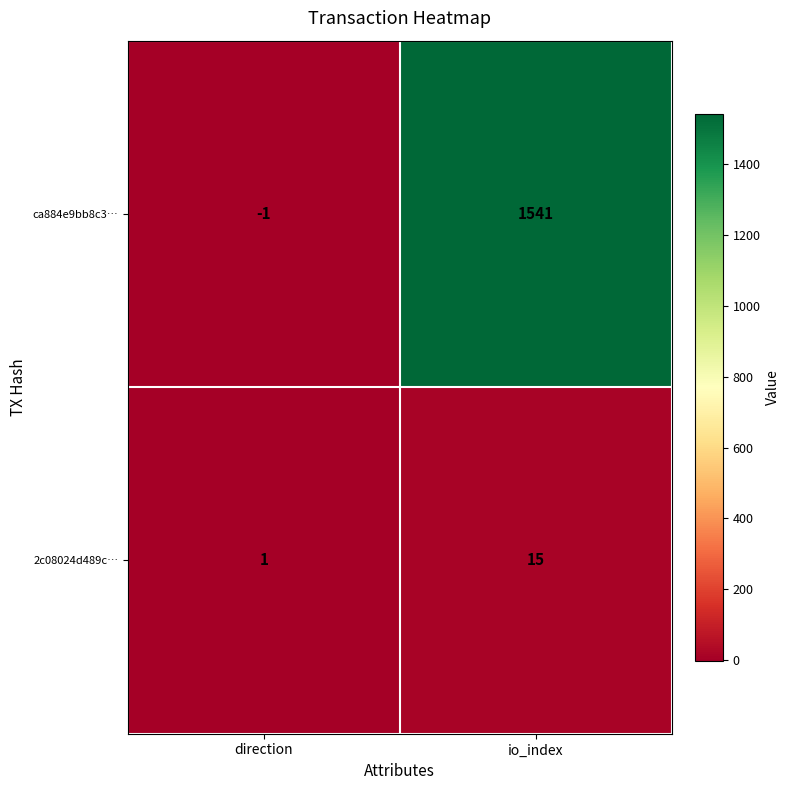

True or false: 2c08024d489c… has a value of 1 at direction.

True